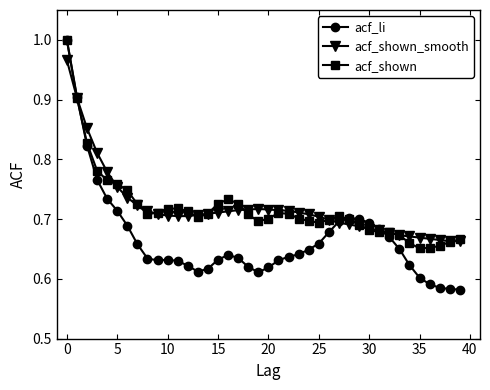

Which series has the widest spread of values?

acf_li